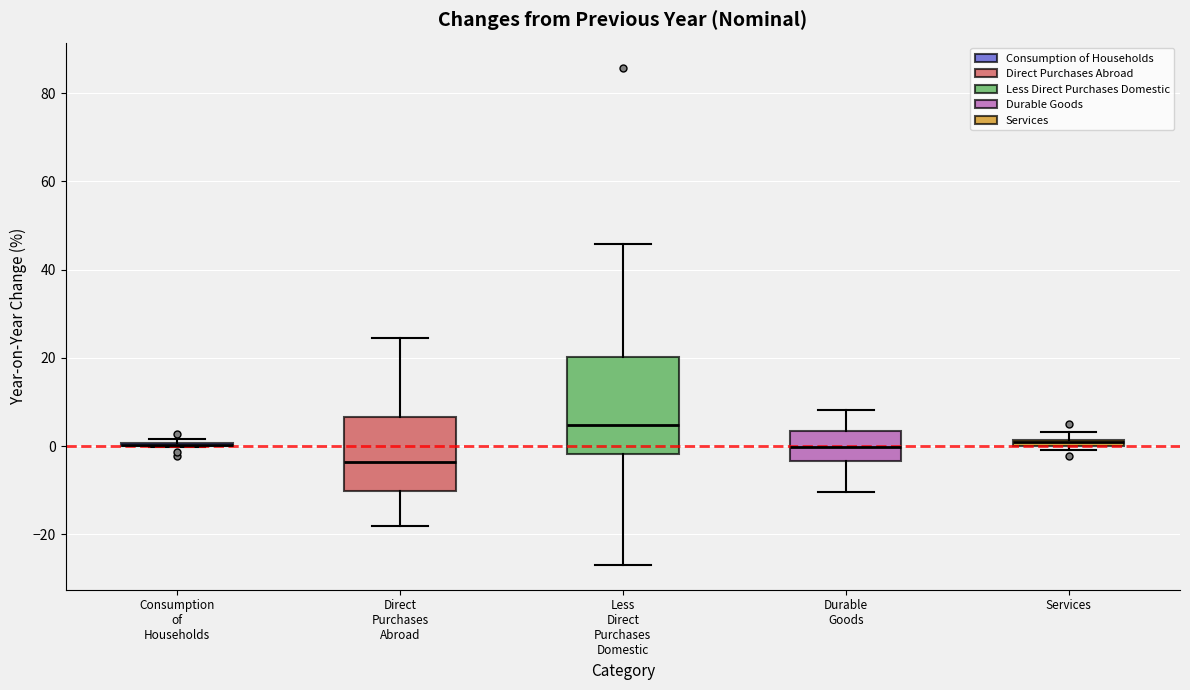

Comparing the boxes themselves (not the whiskers), which one is the tallest?

Less Direct Purchases Domestic